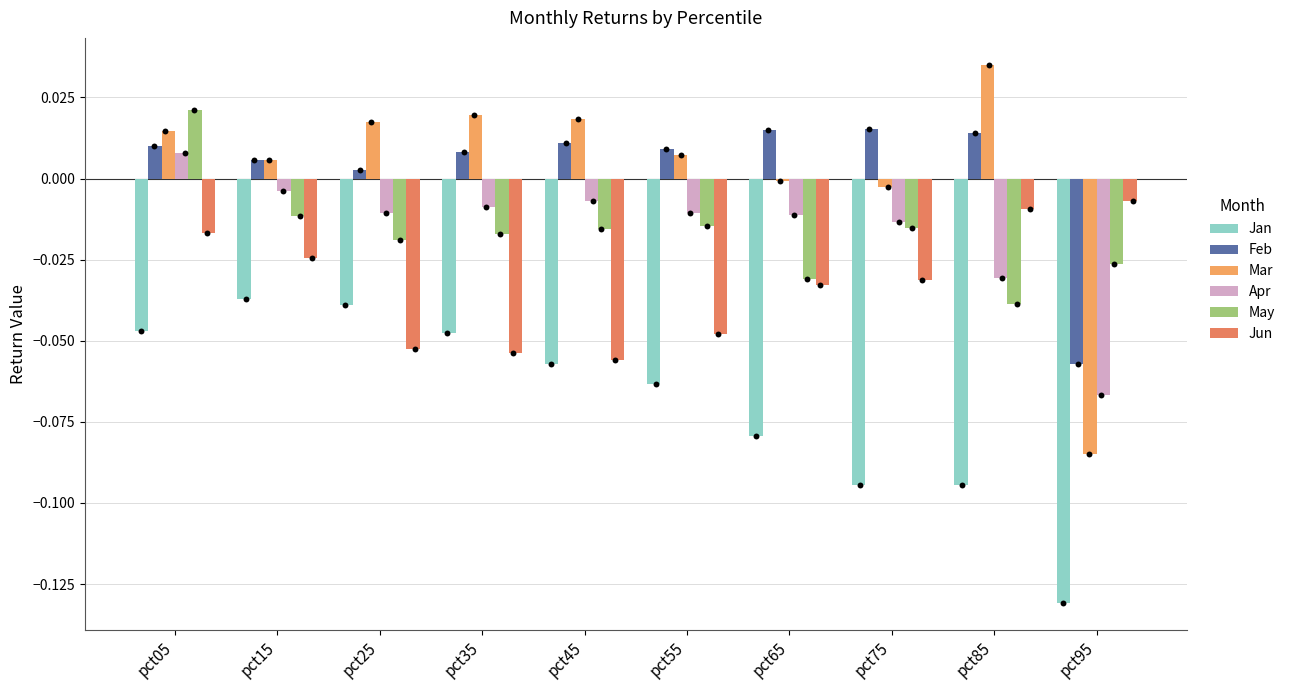

Is the value of May at pct45 greater than the value of Jan at pct75?

Yes